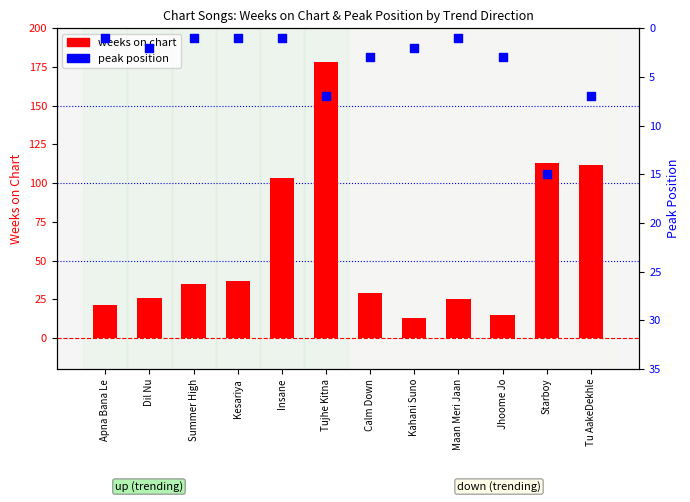

At how many categories does at least one series exceed 122?

1